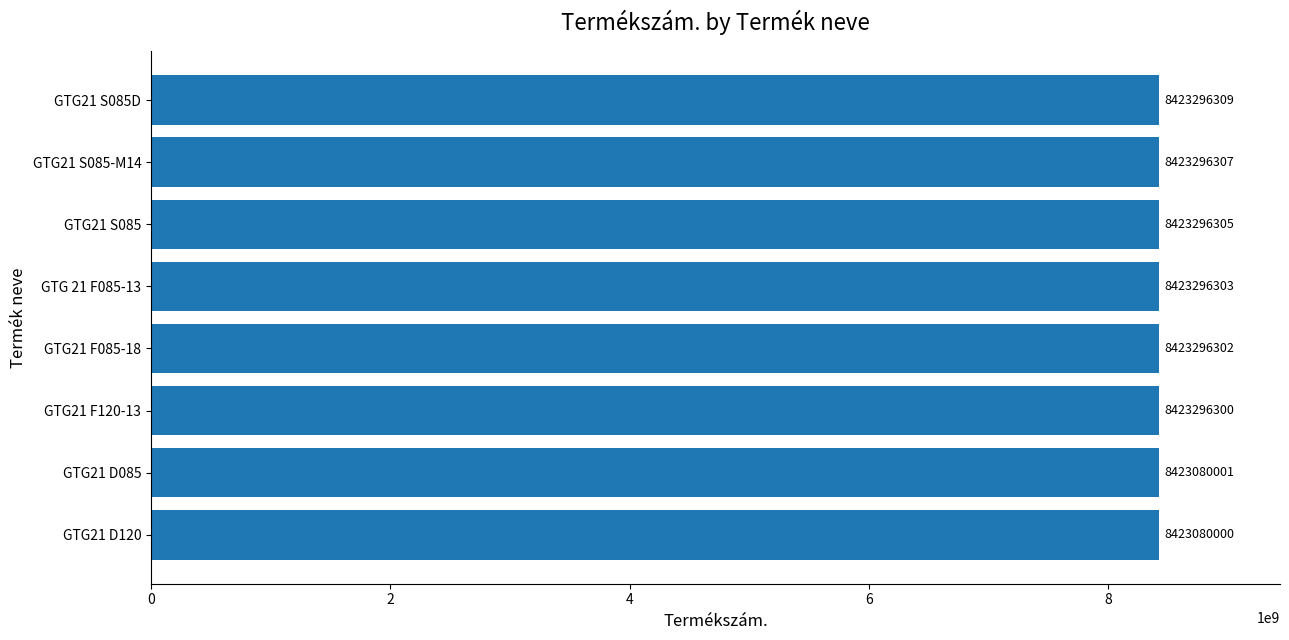

What is the greatest value displayed?

8423296309